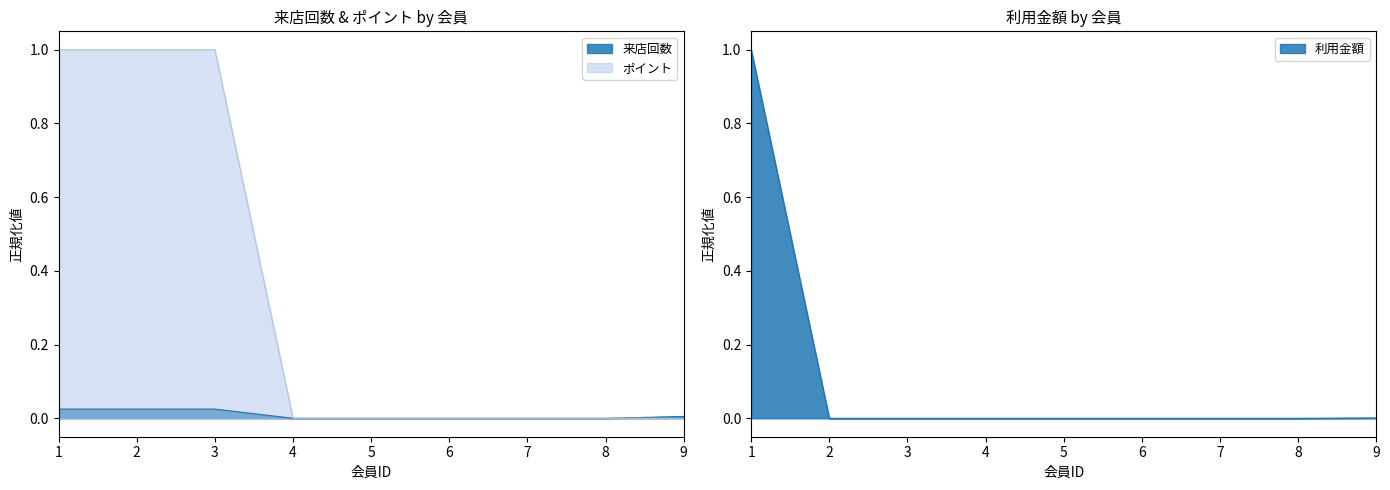

Count the number of categories in the chart.

9